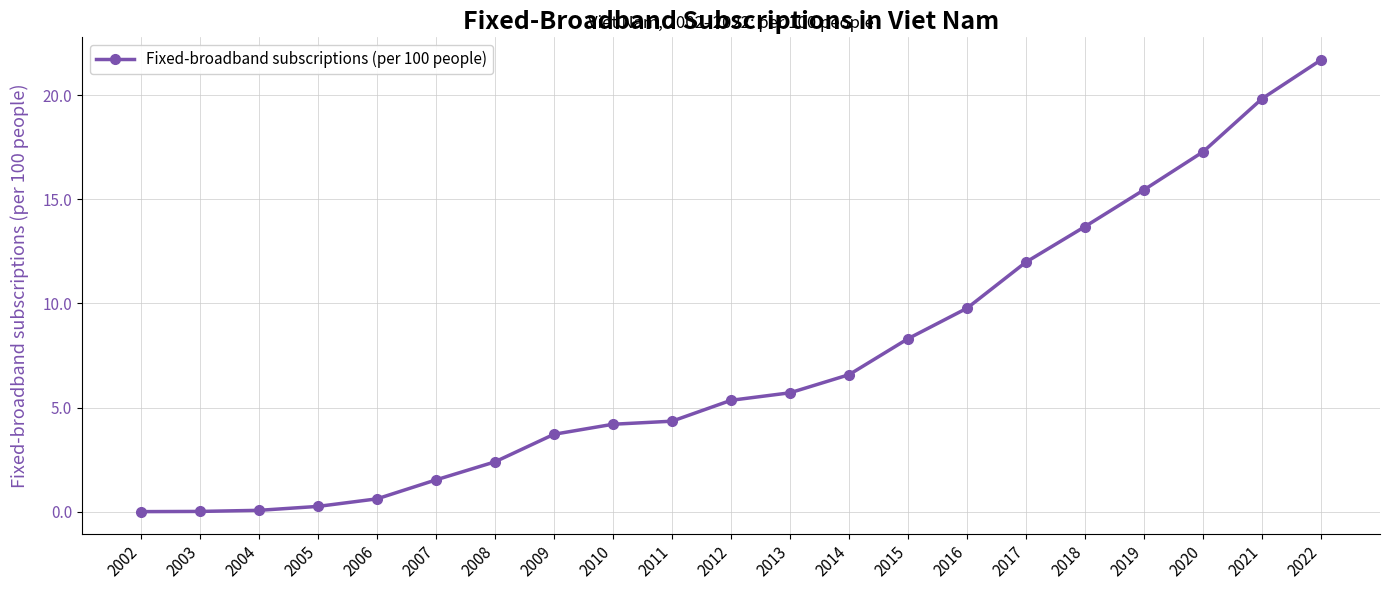

Which category has the highest value across all series?

2022